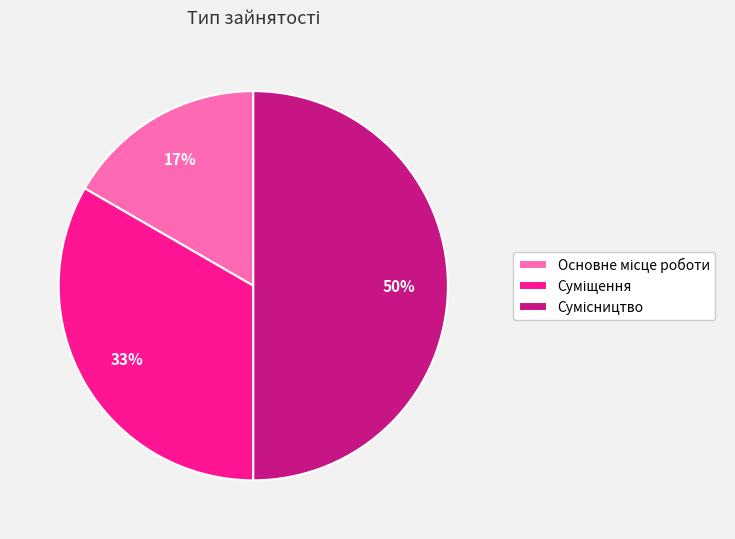

To the nearest percent, what is the difference between the largest and smallest slice percentages?

33%